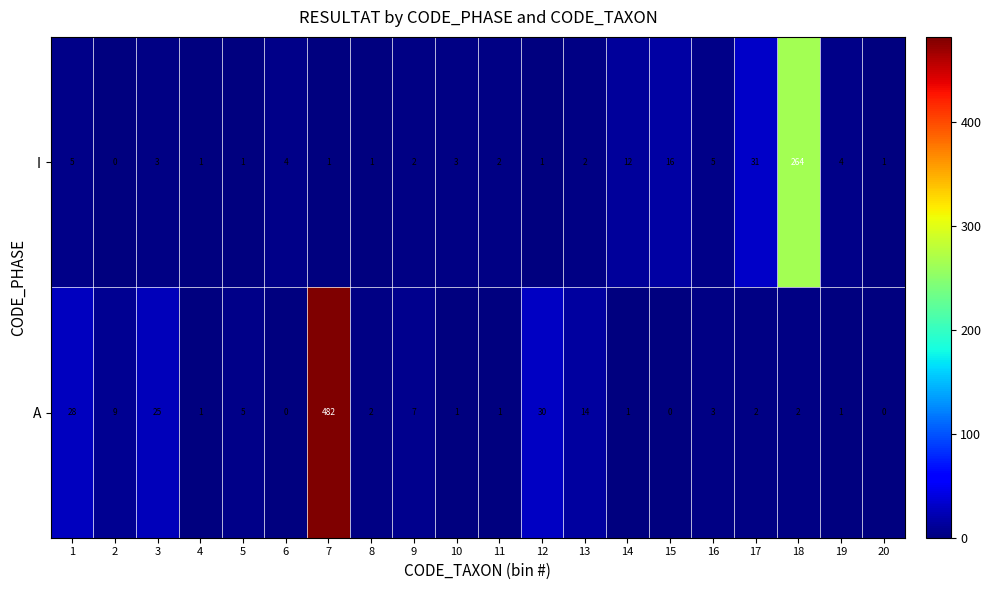

Is the value of A at 11 greater than the value of I at 3?

No